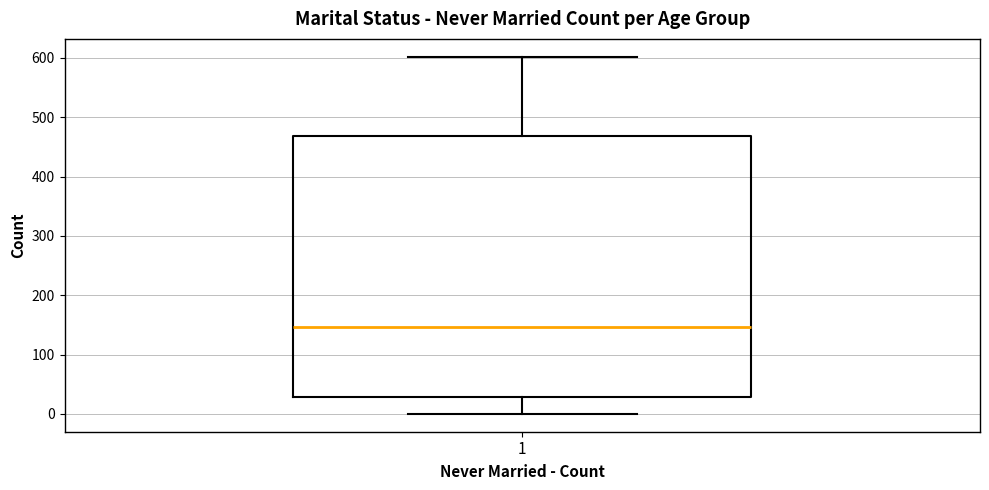

Read this box plot against the y-axis: the position of the median line, the range covered by the box, and the ends of both whiskers. The values are not printed on the chart, so give them approximately, as read against the axis.

median 150, box 30 to 470, whiskers 0 to 600